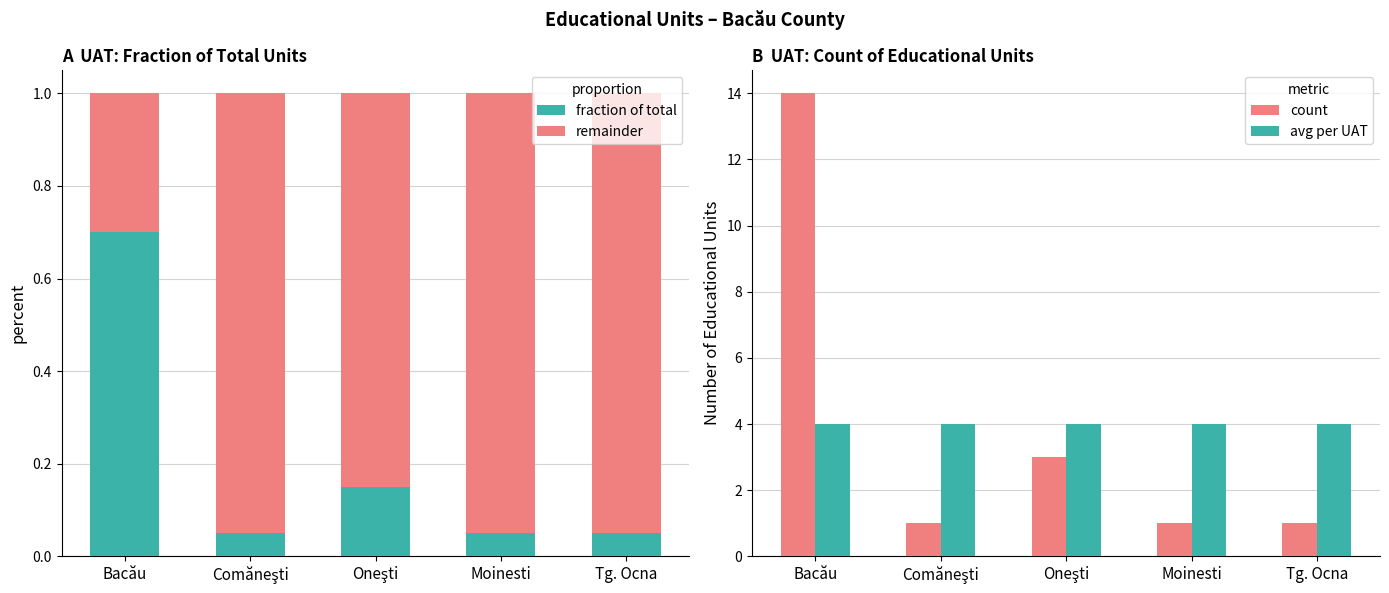

Rank the categories by remainder value from lowest to highest.

Bacău, Oneşti, Comăneşti, Moinesti, Tg. Ocna